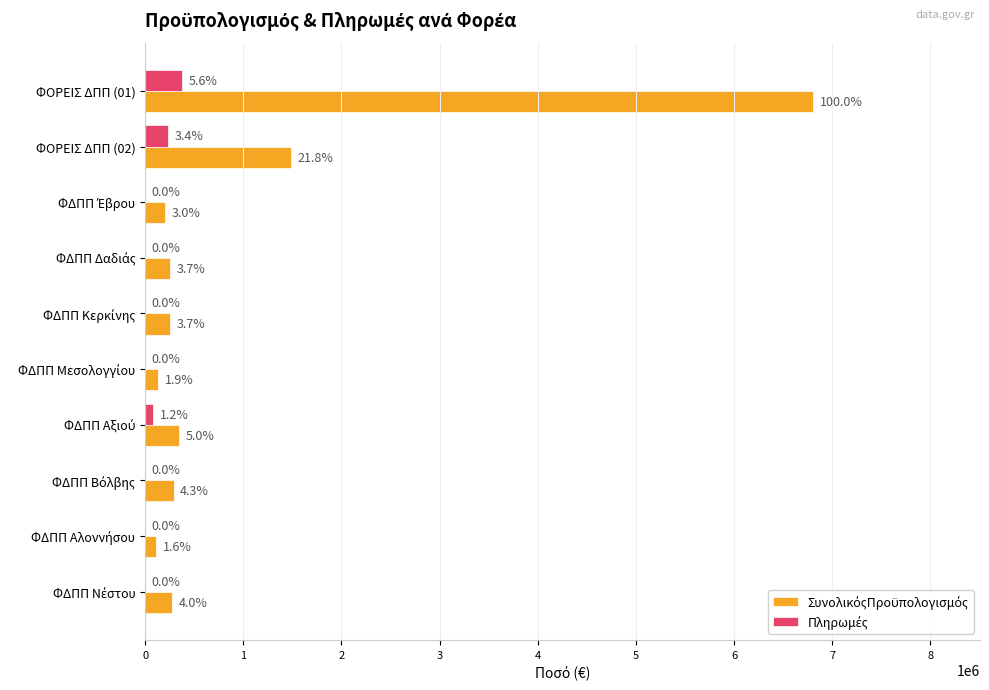

Which series has the largest total across all categories?

ΣυνολικόςΠροϋπολογισμός